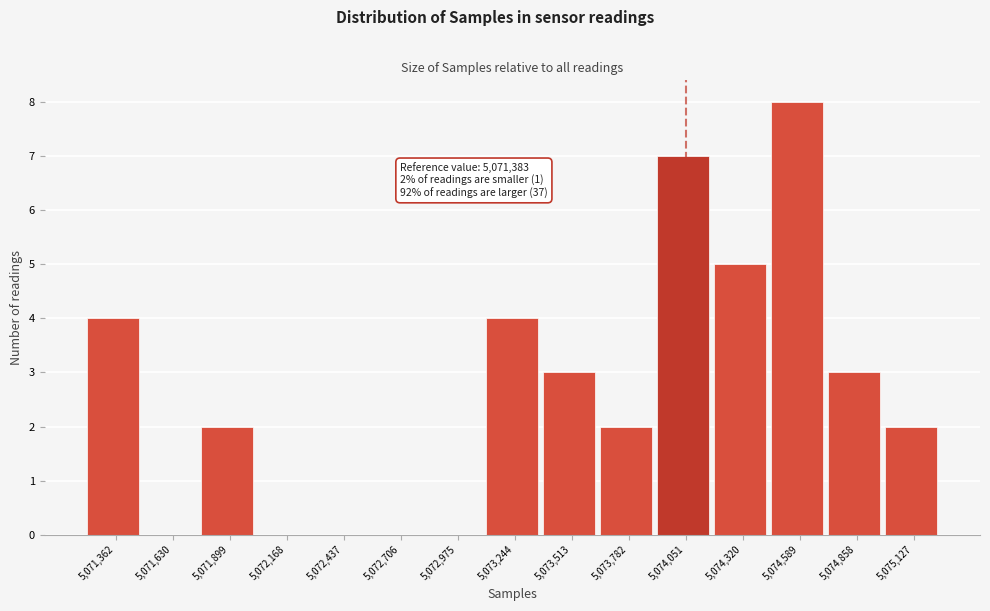

Reading left to right, list all the values displayed in this chart.

5,071,362=4	5,071,630=0	5,071,899=2	5,072,168=0	5,072,437=0	5,072,706=0	5,072,975=0	5,073,244=4	5,073,513=3	5,073,782=2	5,074,051=7	5,074,320=5	5,074,589=8	5,074,858=3	5,075,127=2